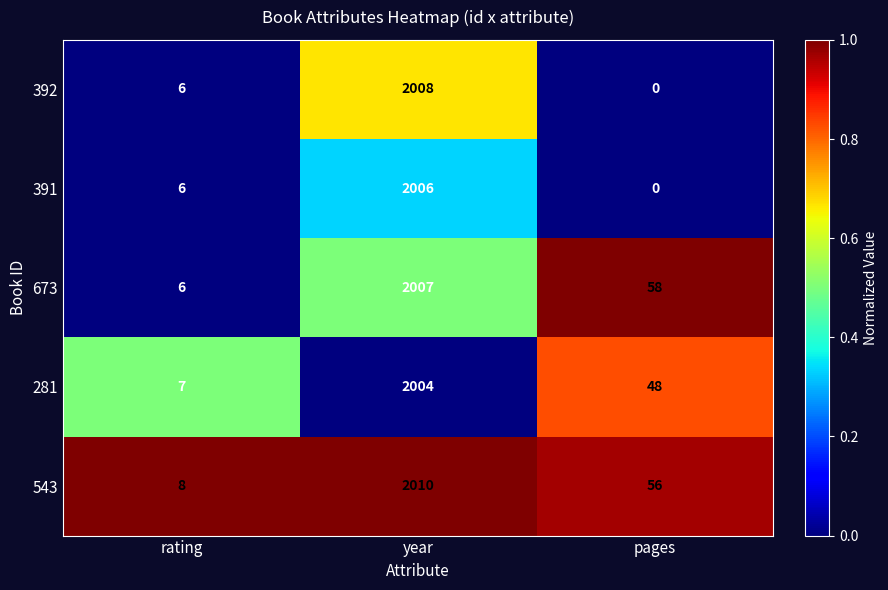

The 281 series shows 7 at rating. True or false?

True